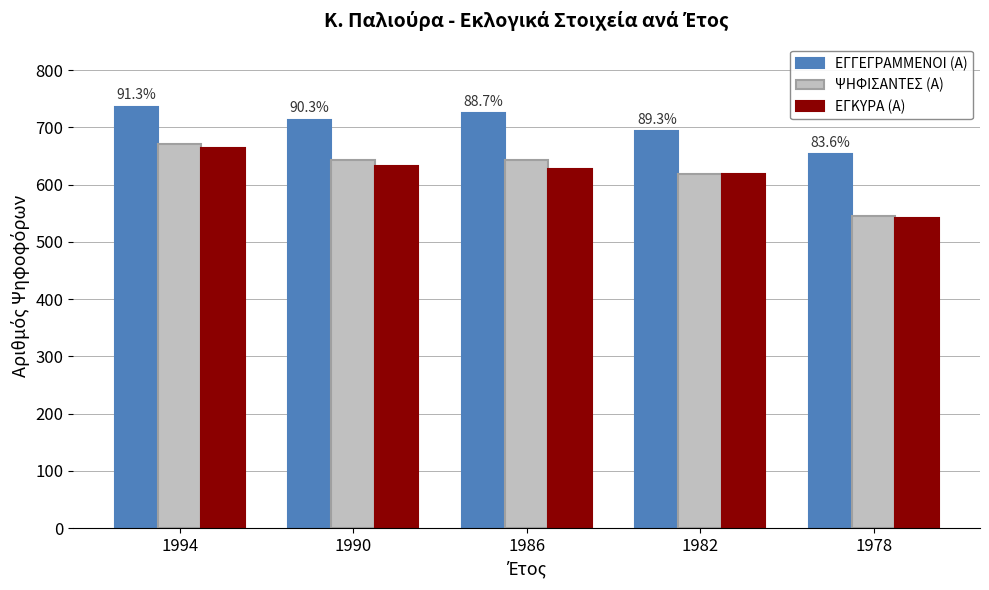

True or false: ΕΓΚΥΡΑ (Α) has a value of 375 at 1982.

False